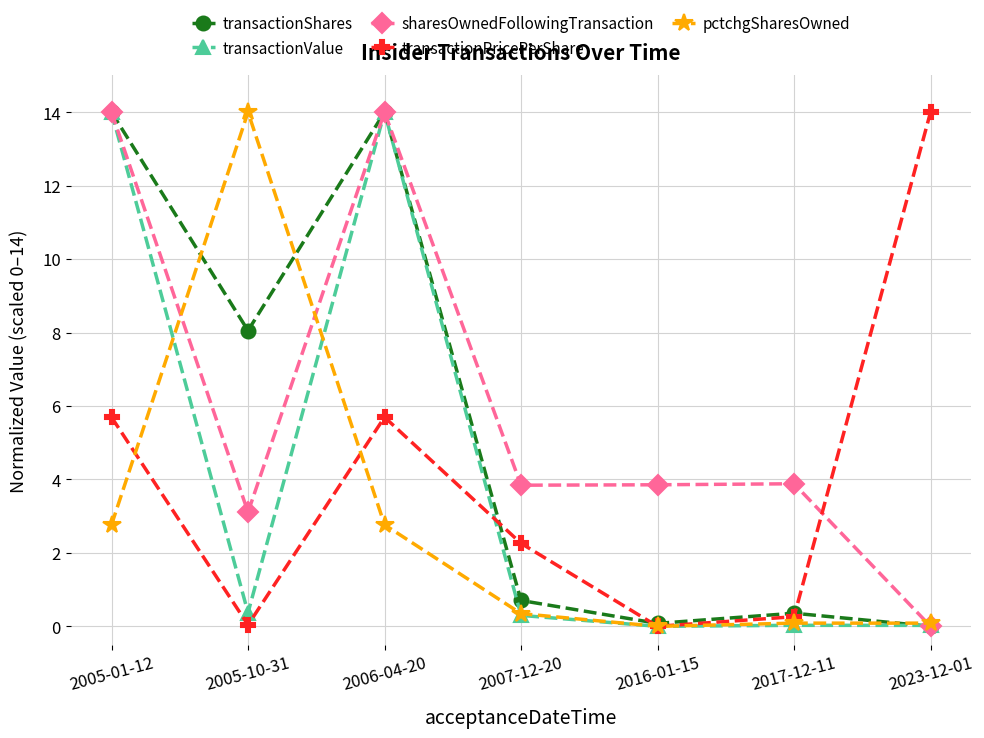

Where is the first local minimum for transactionShares?

2005-10-31